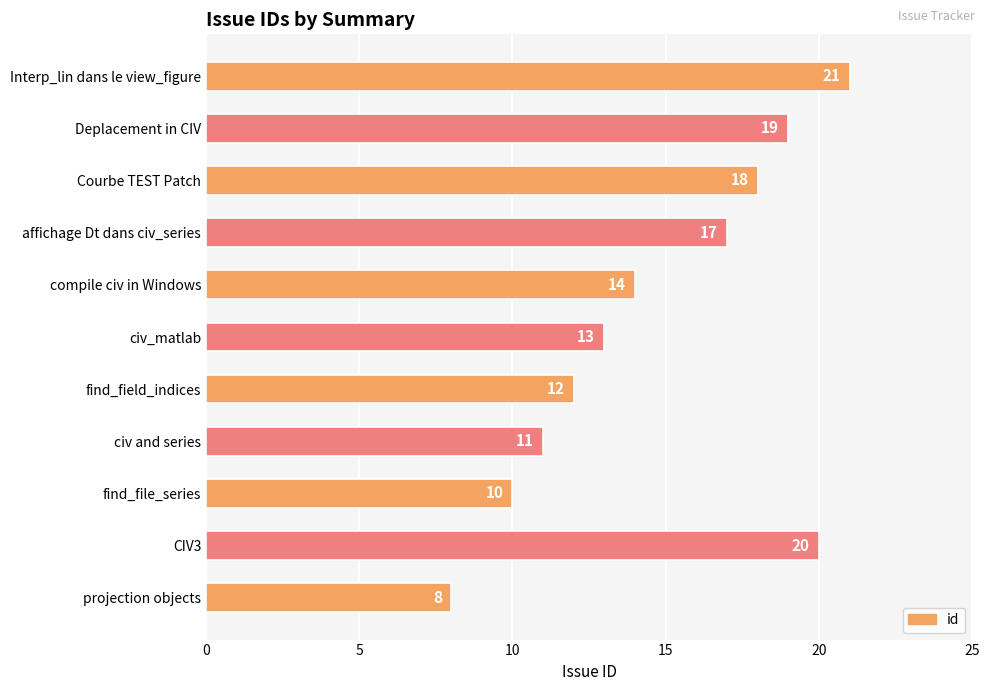

Rank the categories by value from highest to lowest.

Interp_lin dans le view_figure, CIV3, Deplacement in CIV, Courbe TEST Patch, affichage Dt dans civ_series, compile civ in Windows, civ_matlab, find_field_indices, civ and series, find_file_series, projection objects